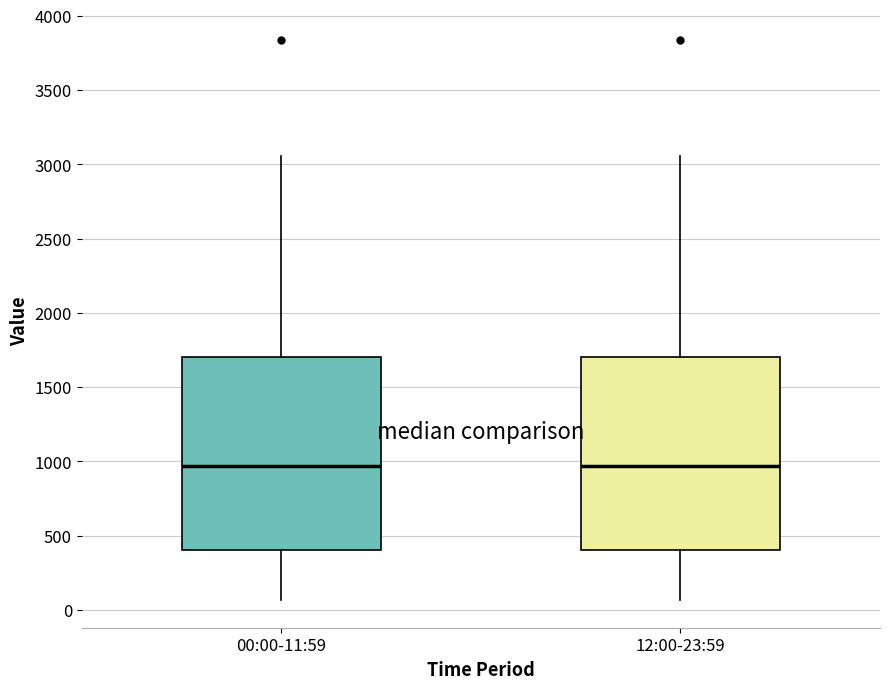

Where does the median line of the box for 00:00-11:59 sit on the y-axis? The values are not printed on the chart, so give them approximately, as read against the axis.

950